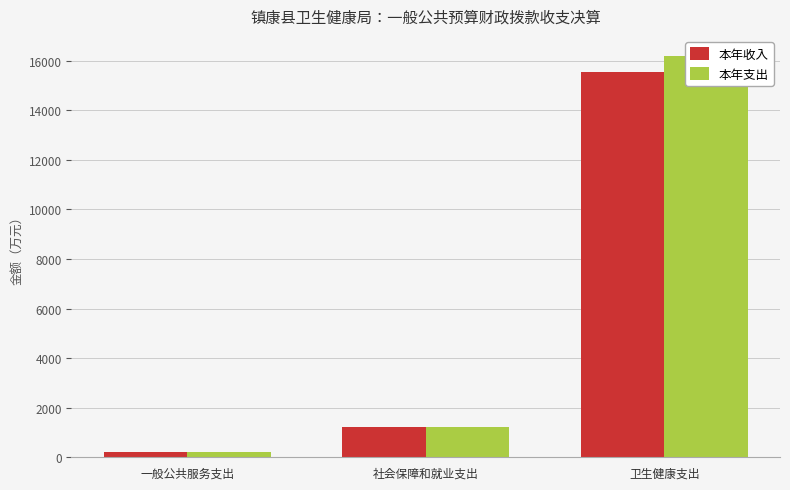

Which series has the largest range (max minus min)?

本年支出